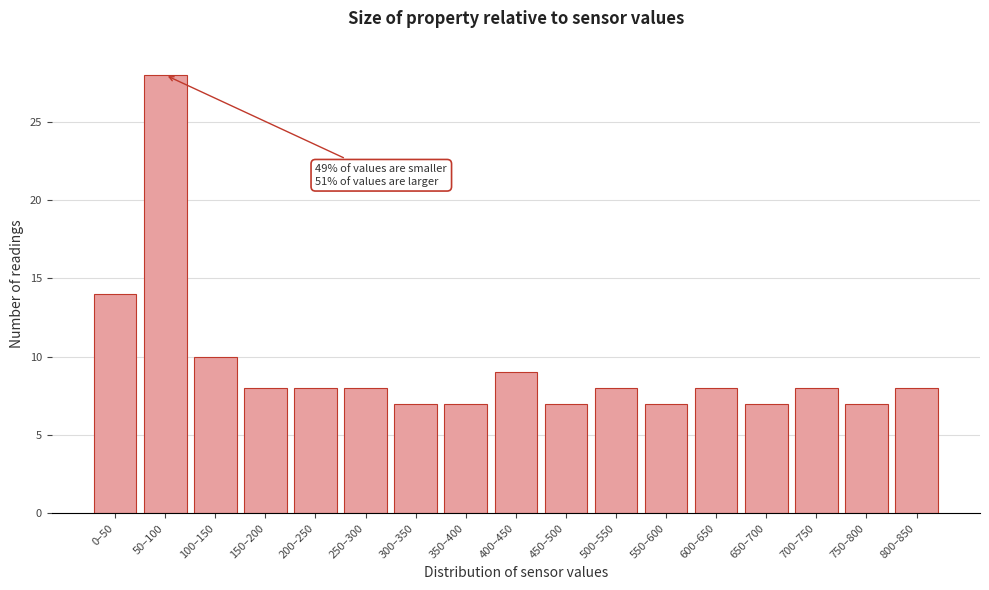

Reading left to right, extract all data points from this chart.

14	28	10	8	8	8	7	7	9	7	8	7	8	7	8	7	8